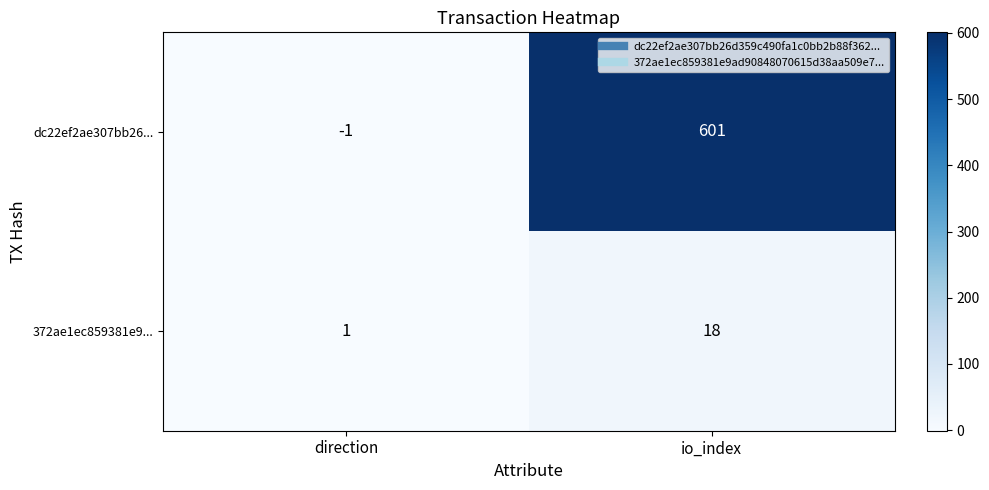

Reading left to right, transcribe all the data shown in this chart.

dc22ef2ae307bb26...: -1	601
372ae1ec859381e9...: 1	18